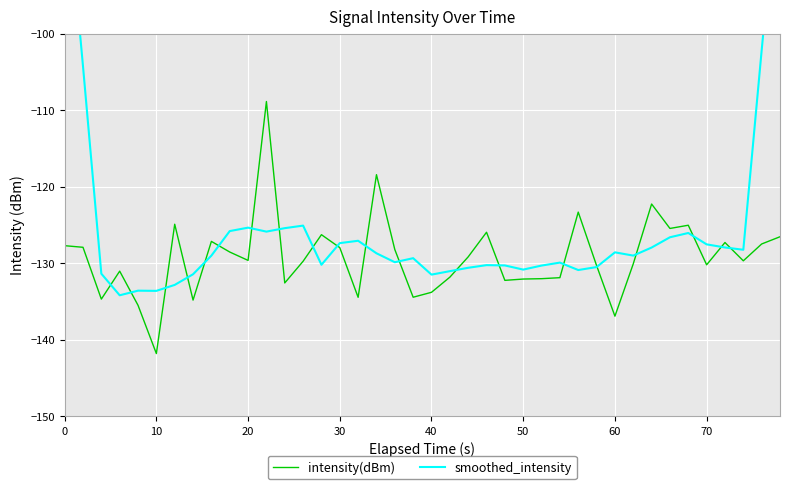

What is the sum of all intensity(dBm) values?

-5168.3